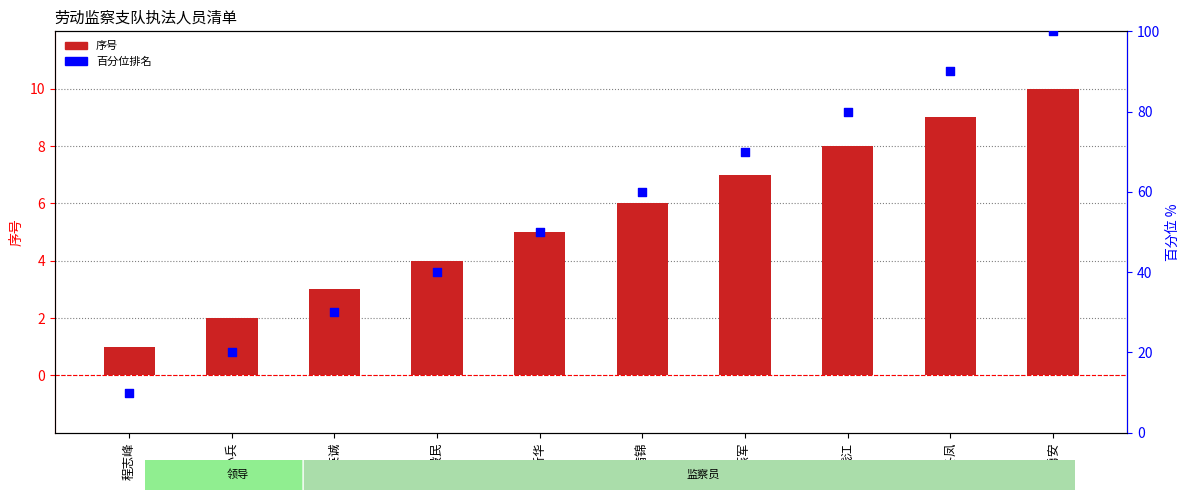

At which category is the sum across all series the highest?

陈勇安